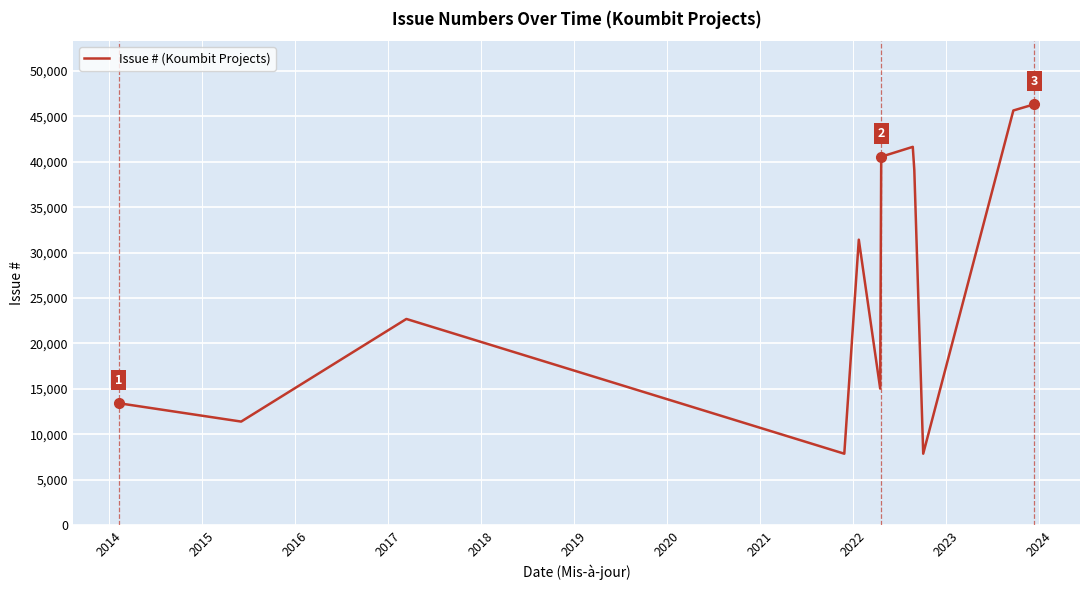

What is the difference between the maximum and minimum values?

38482